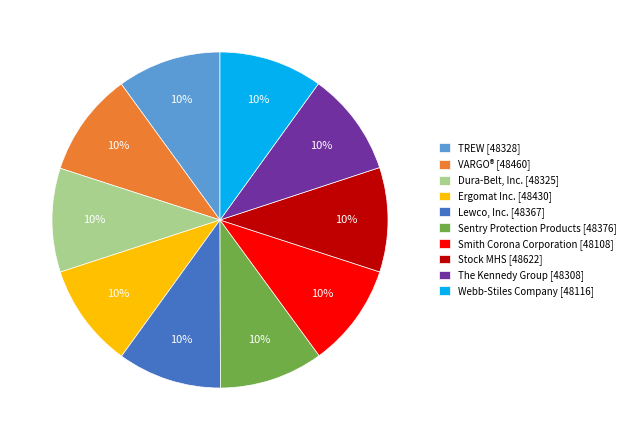

Is there a majority slice in this chart?

No